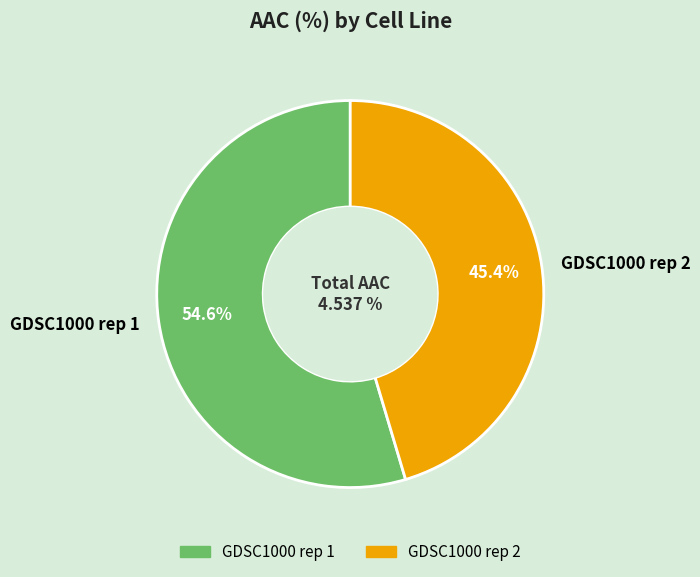

To the nearest percent, what is the difference between the largest and smallest slice percentages?

9%